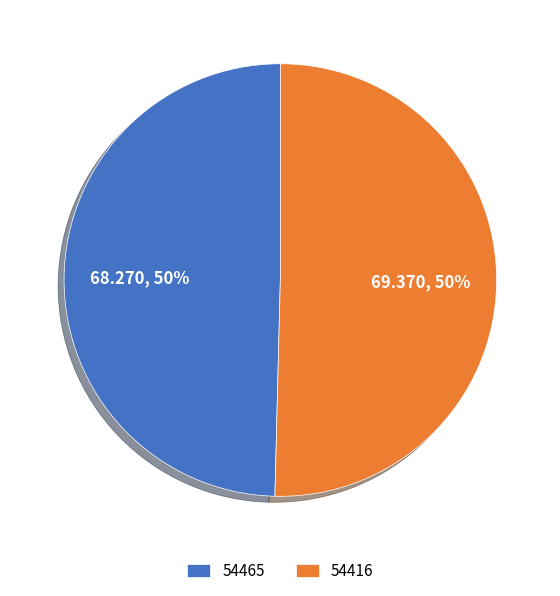

To the nearest percent, what portion does 54416 represent?

50%